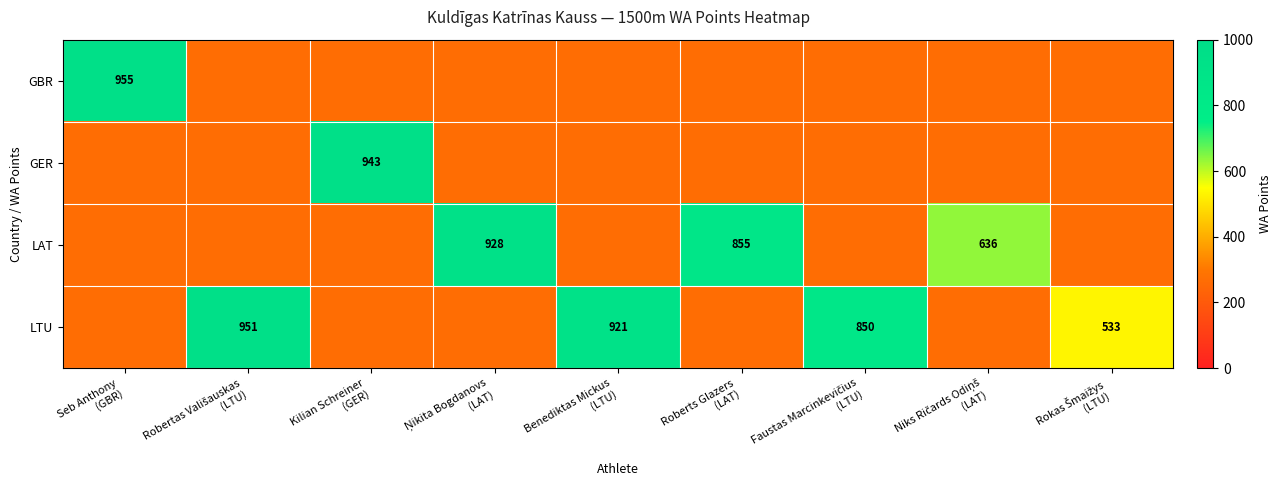

What is the average value of the GBR series?

343.0